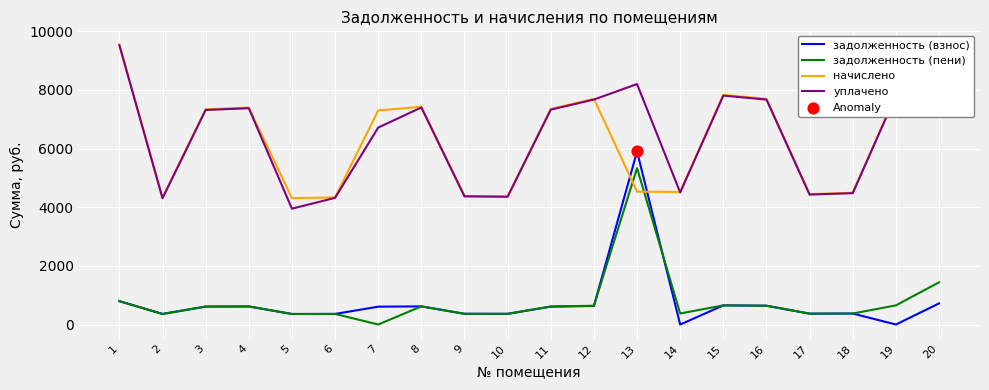

Is the value of задолженность (пени) at 7 greater than the value of начислено at 4?

No